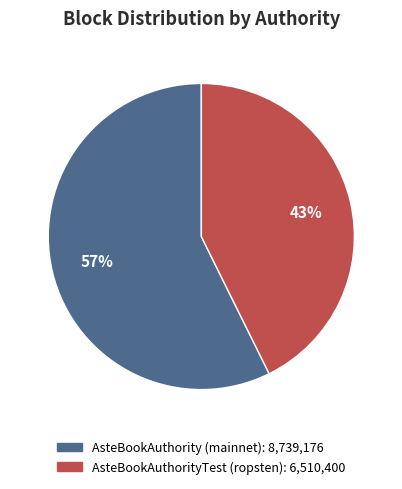

The AsteBookAuthorityTest (ropsten) slice represents 43% of the pie. True or false?

True